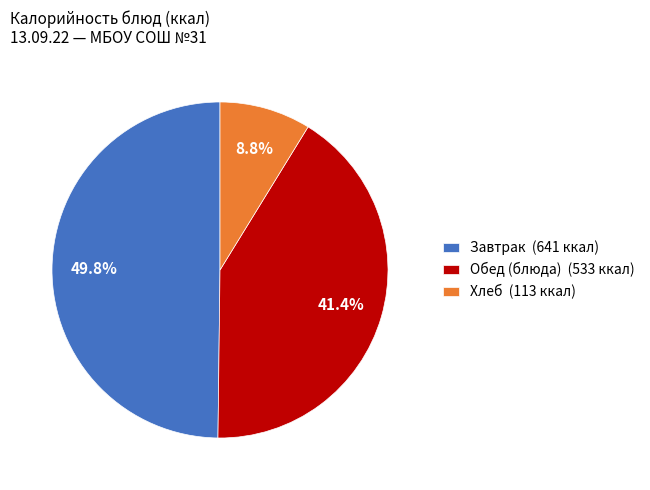

Count the number of slices in the pie.

3